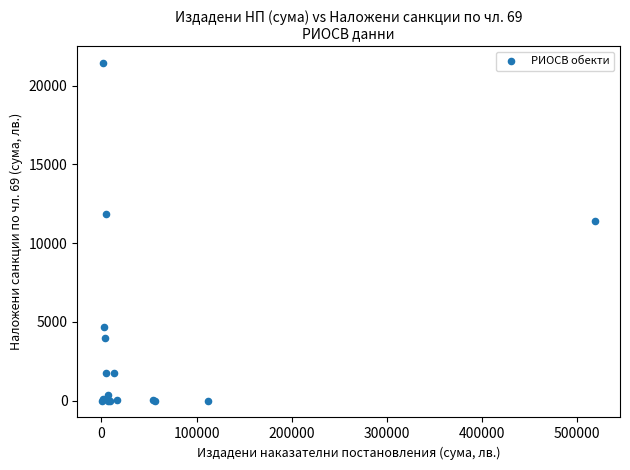

What Y value in the scatter plot is closest to 10718?

11382.0